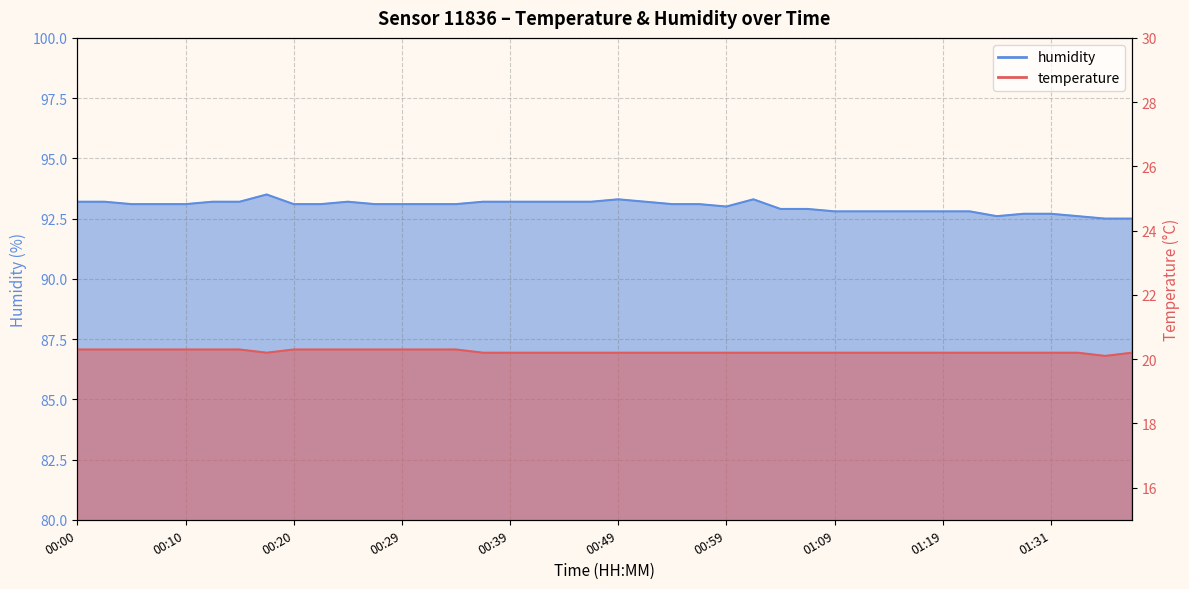

Which label corresponds to the smallest value in the chart?

01:36